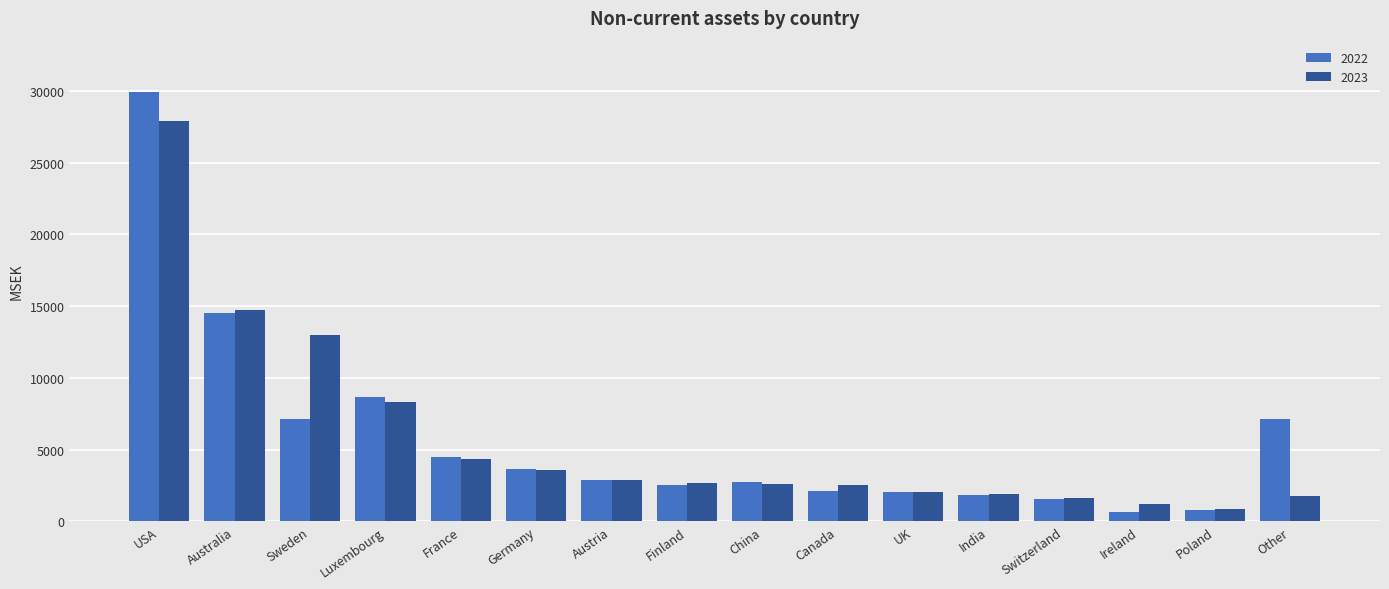

How many data points in 2023 are less than 2653?

8